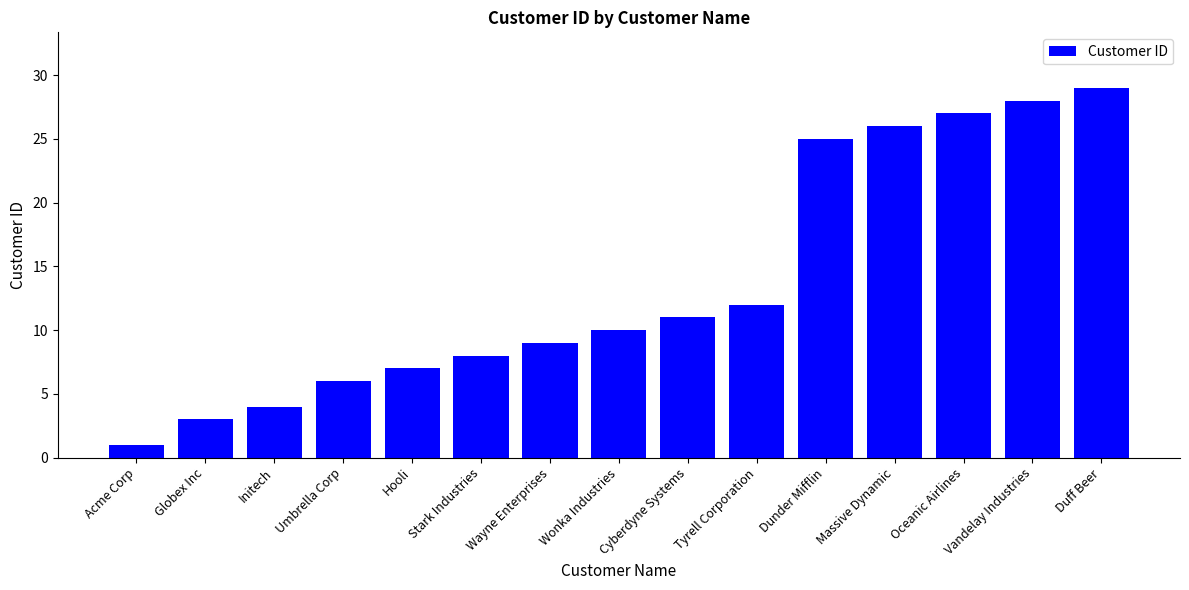

What is the difference between the values at Vandelay Industries and Massive Dynamic?

2